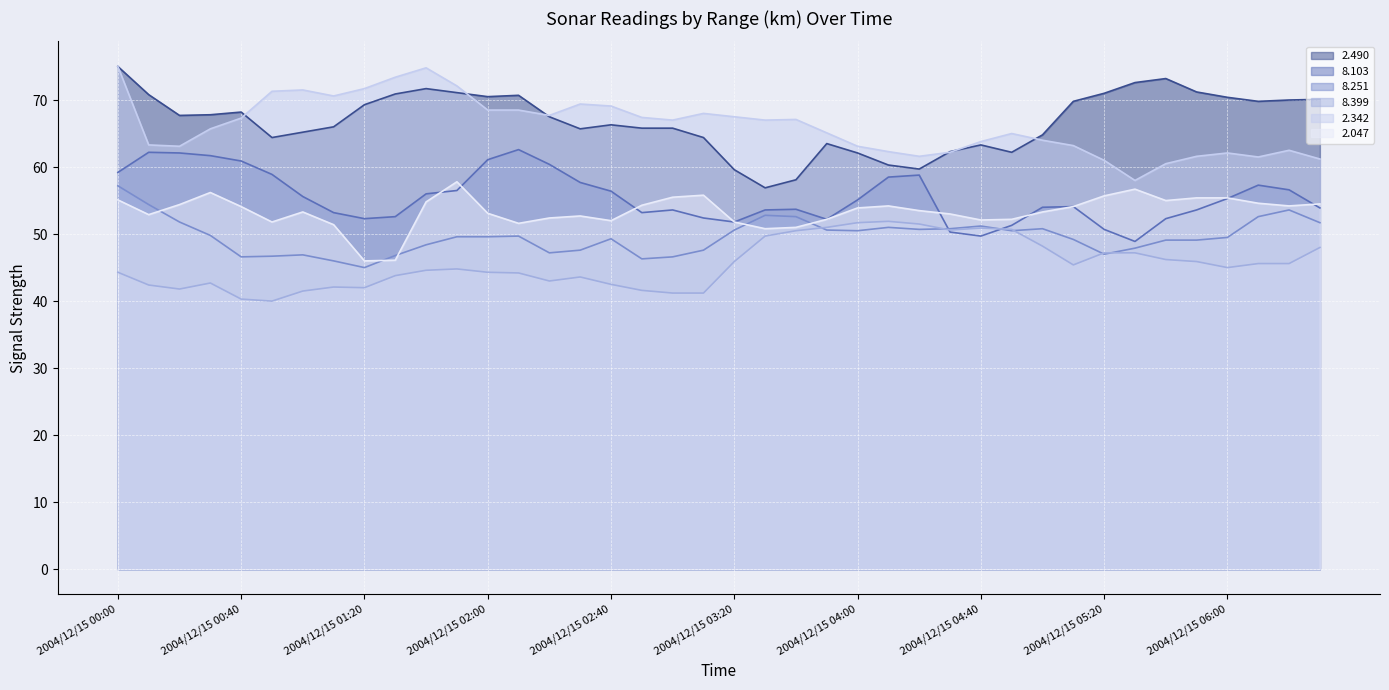

True or false: 2.342 (line) has more than 2 points higher than both neighbors.

True